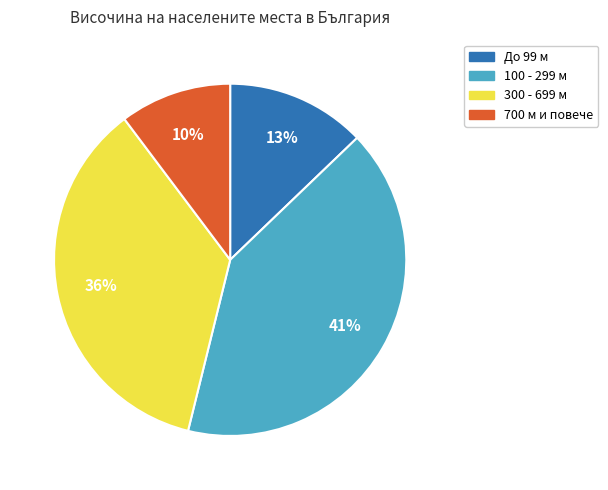

To the nearest percent, what portion does 100 - 299 м represent?

41%